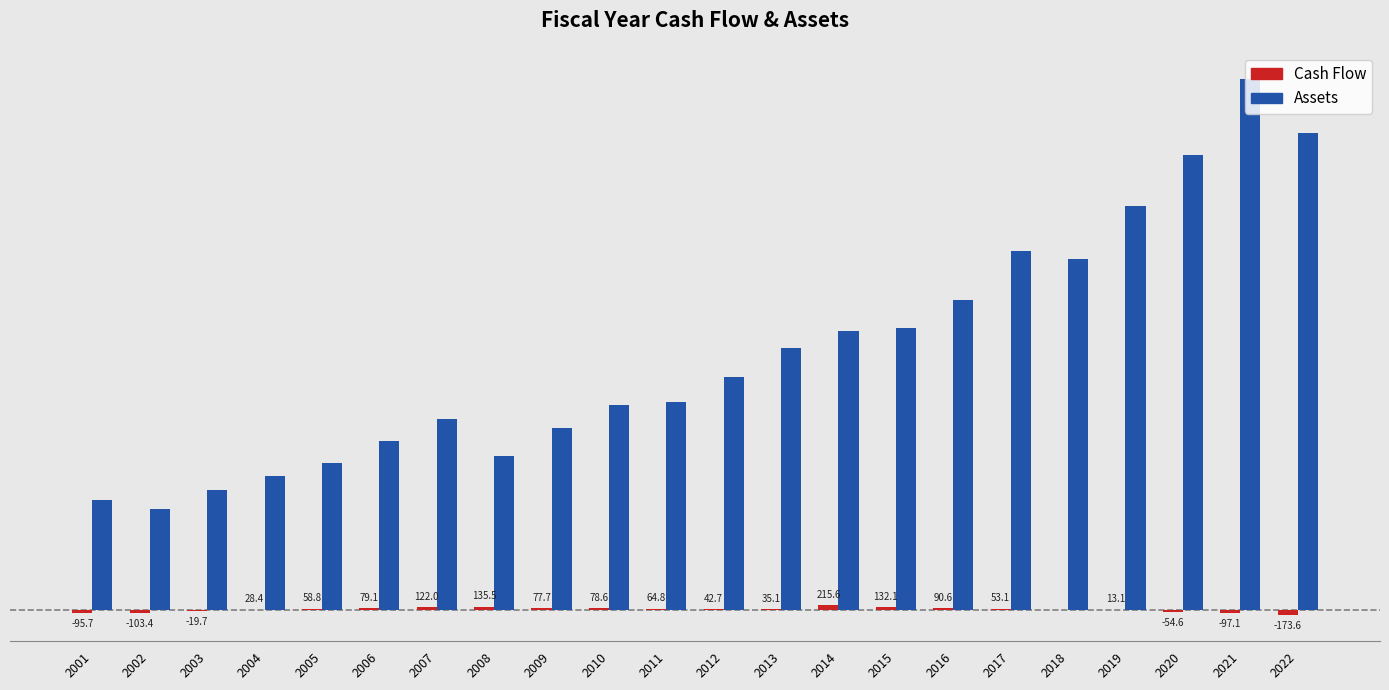

The value of Assets at 2022 is 19690.0. True or false?

True